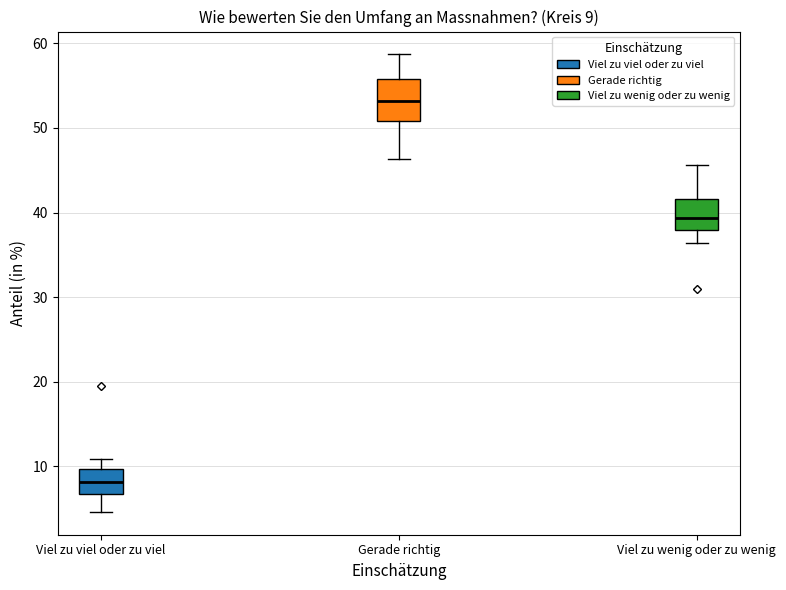

Which box's median line is the highest?

Gerade richtig